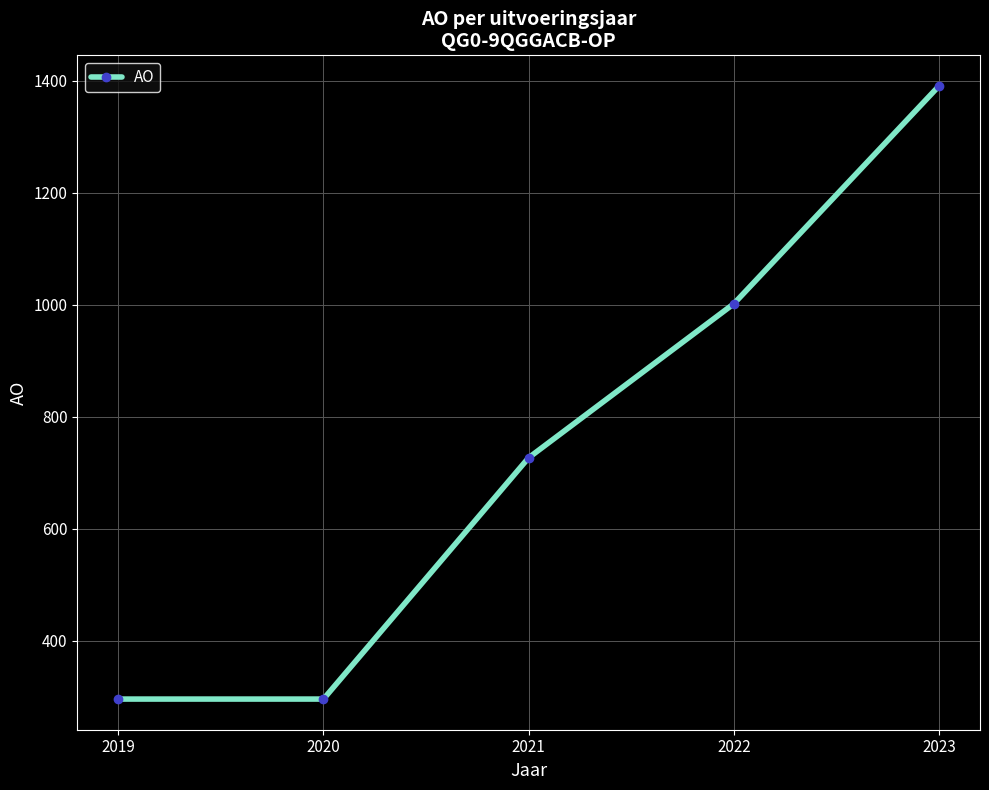

What is the minimum value shown in the chart?

296